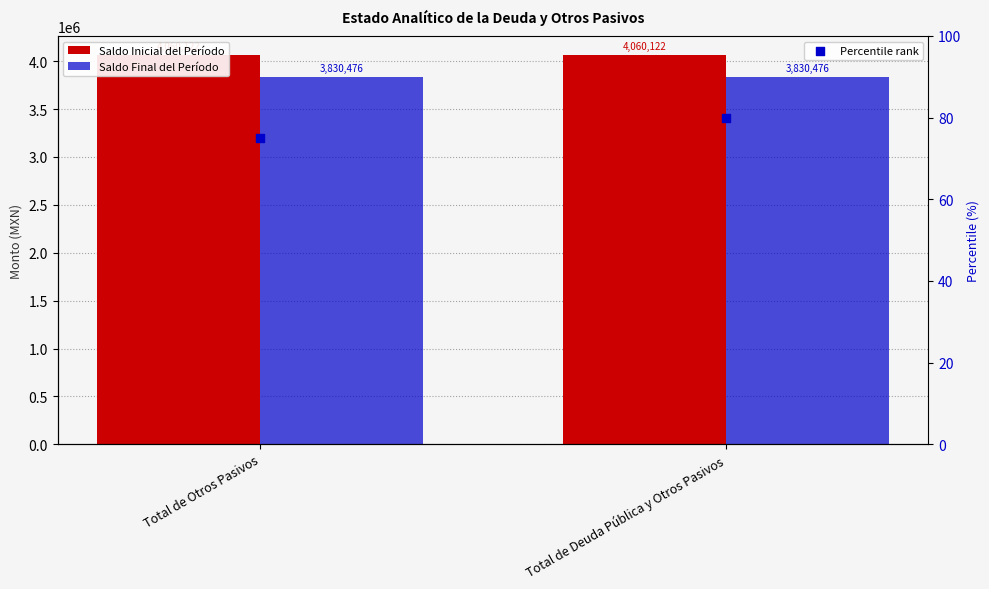

At how many categories does at least one series exceed 3595303?

2